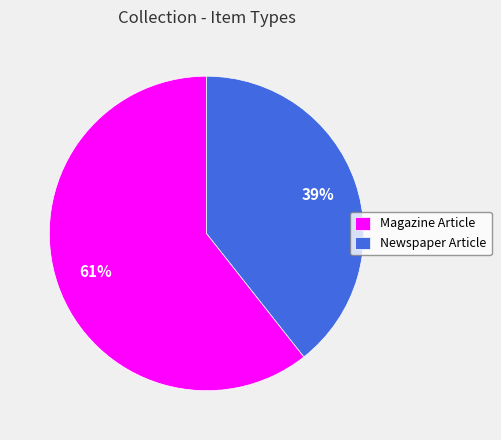

What is the smallest slice in the pie chart?

Newspaper Article